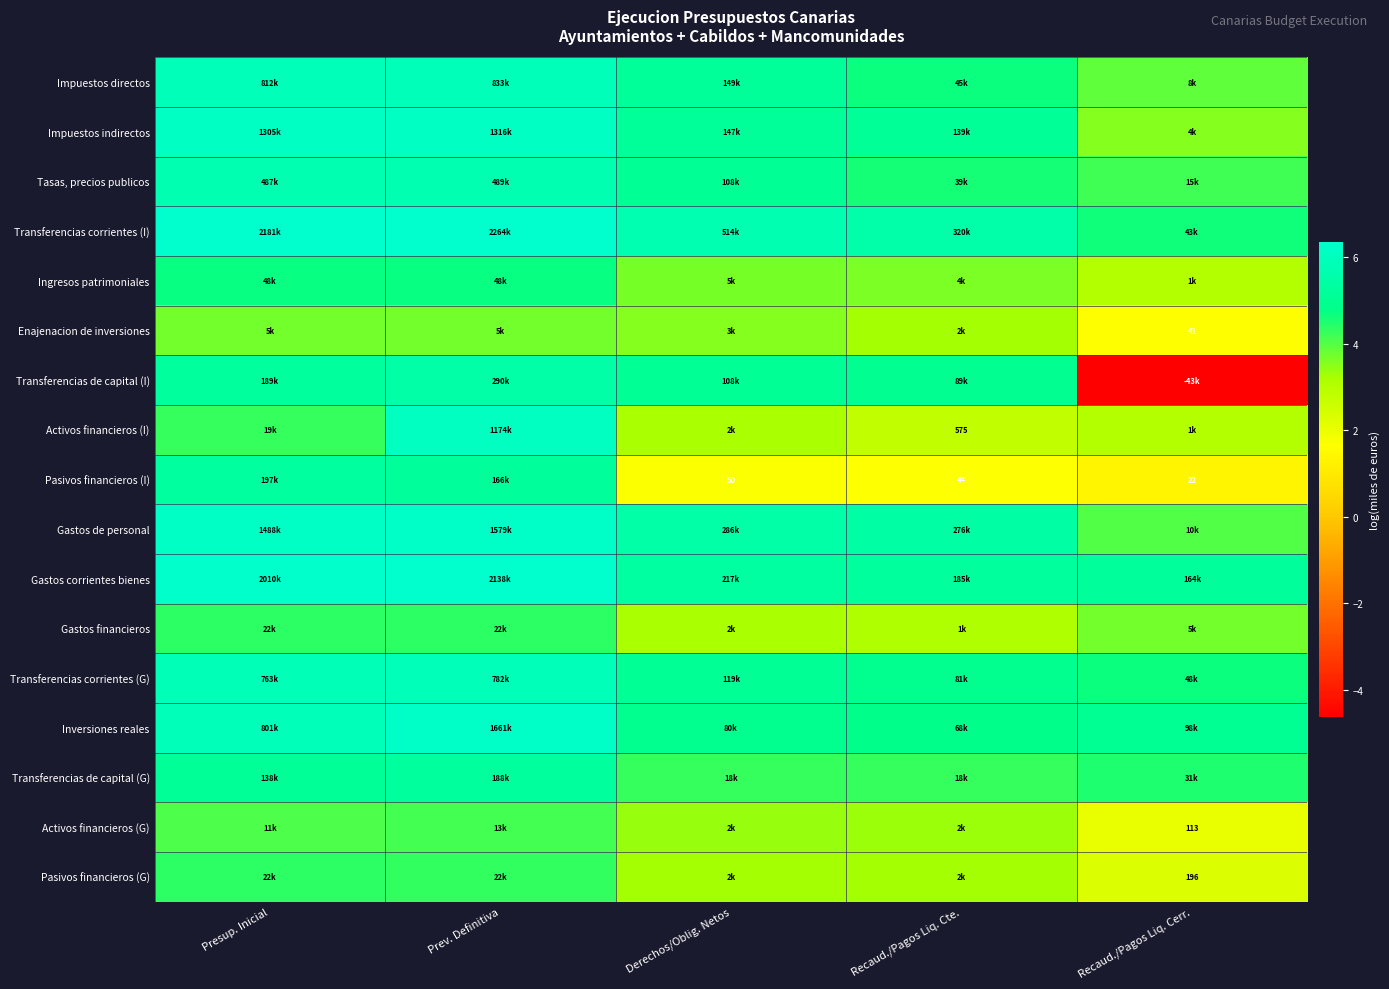

How many values in the Impuestos indirectos series exceed 5?

4